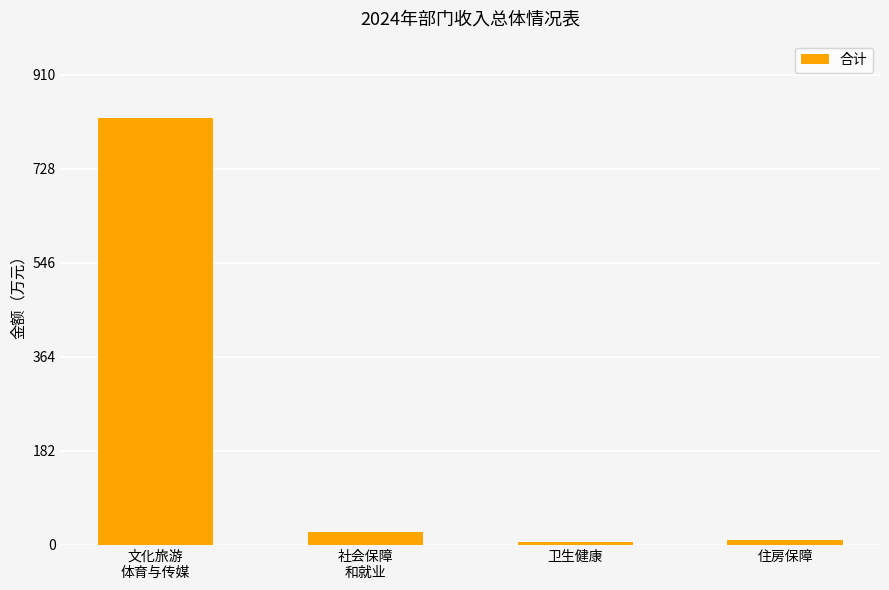

What is the change in value from 文化旅游
体育与传媒 to 社会保障
和就业?

-802.4